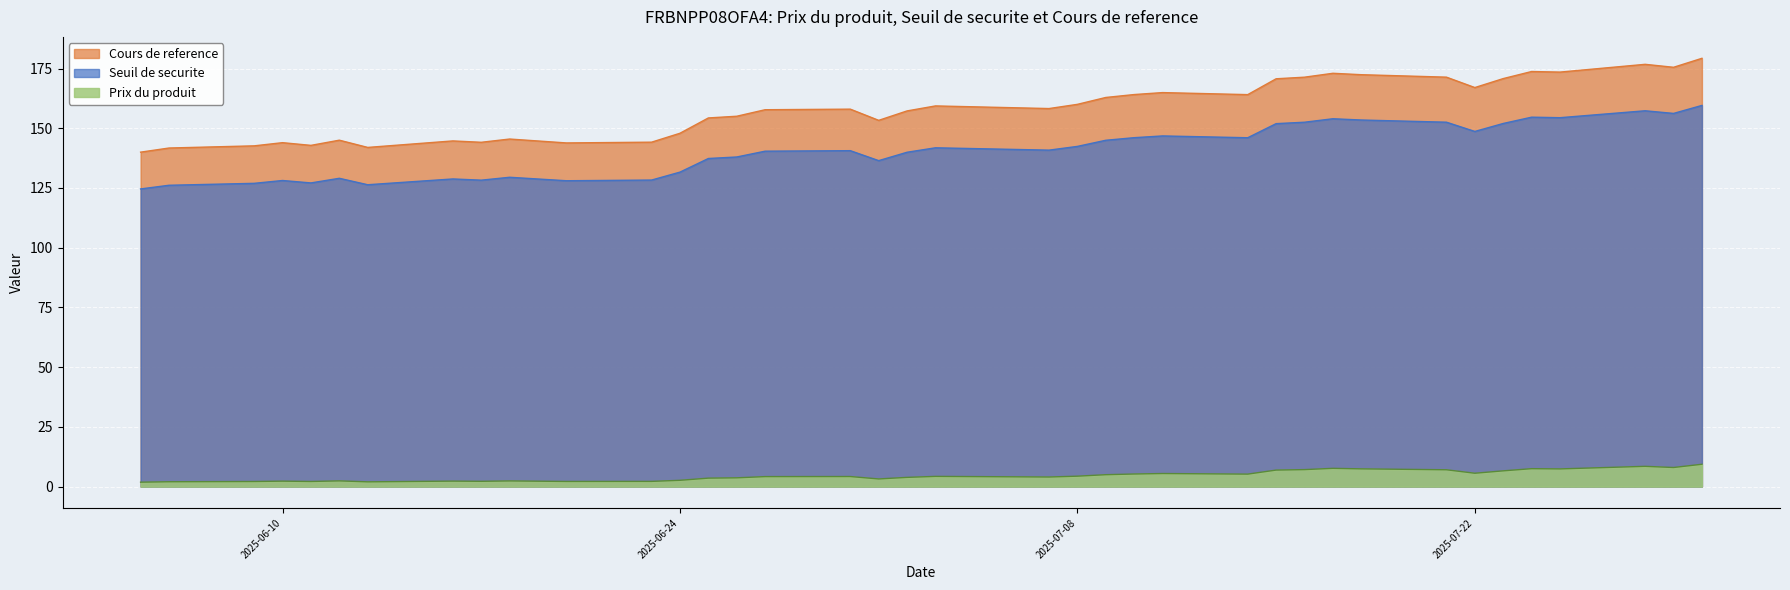

Read the Prix du produit value at 2025-06-24.

2.6